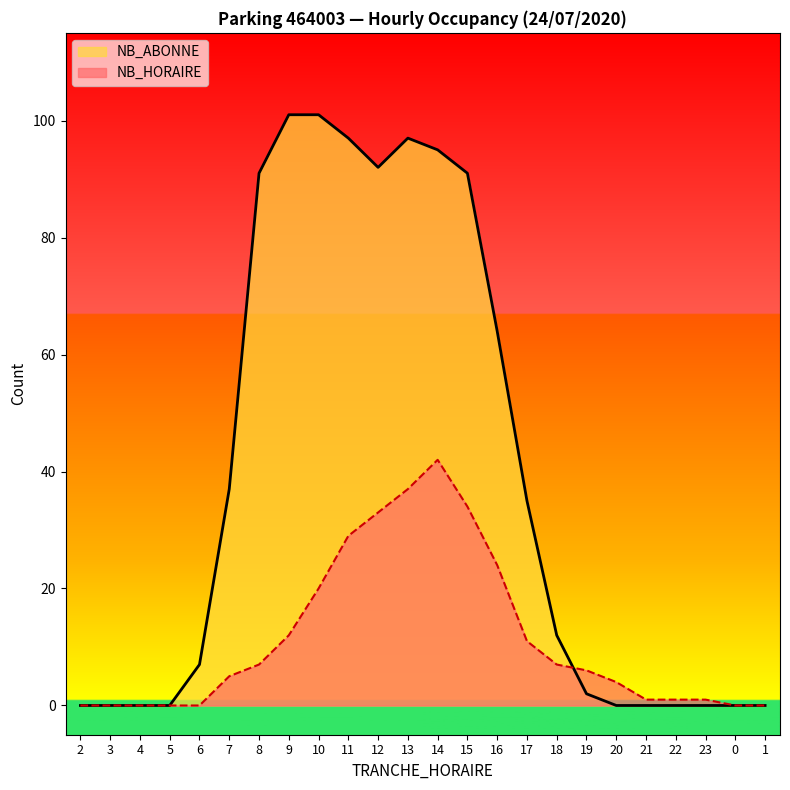

What is the difference between the second highest and minimum values in the NB_HORAIRE series?

37